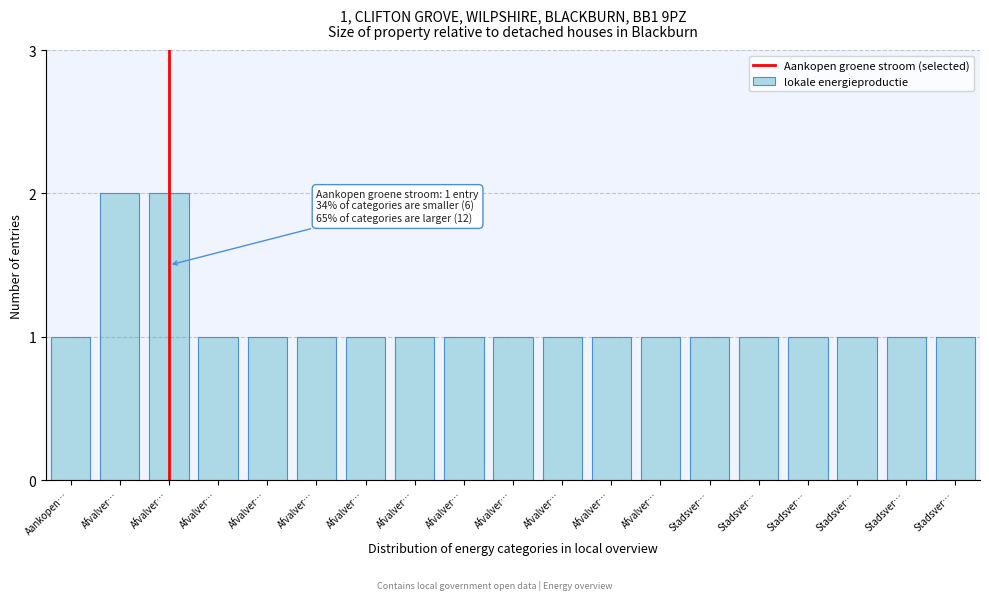

How many bars are there in total?

19